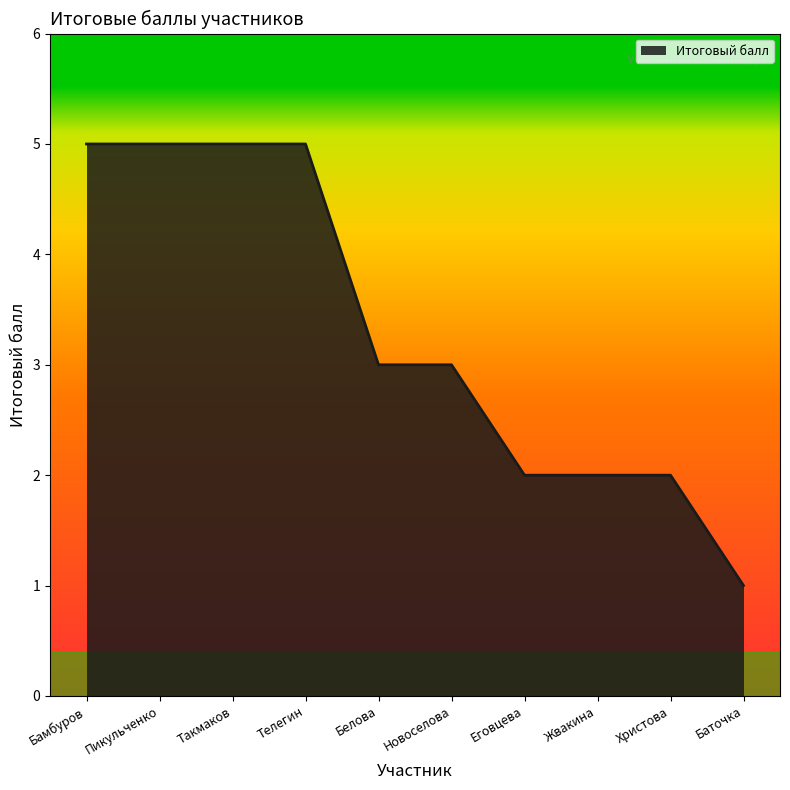

What is the smallest value displayed?

1